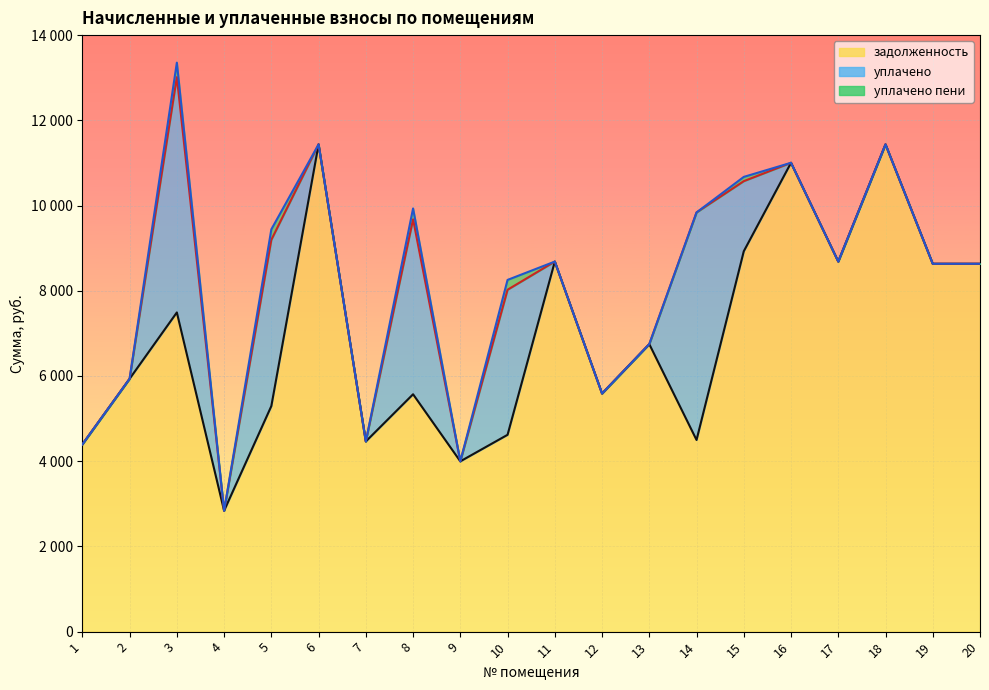

What are all the series names shown in the legend?

задолженность, уплачено, уплачено пени